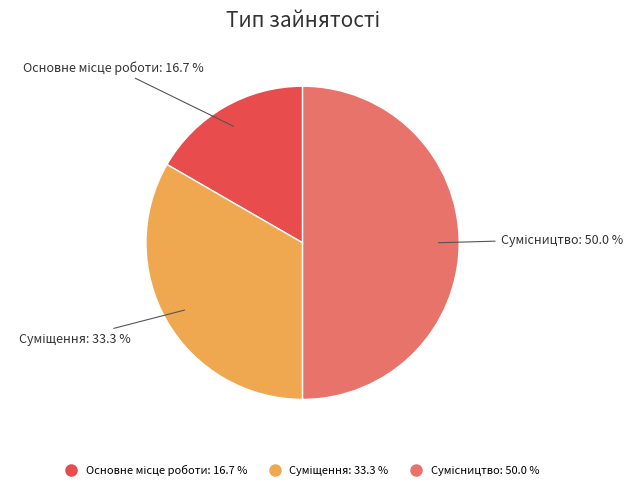

How many segments does this pie chart have?

3